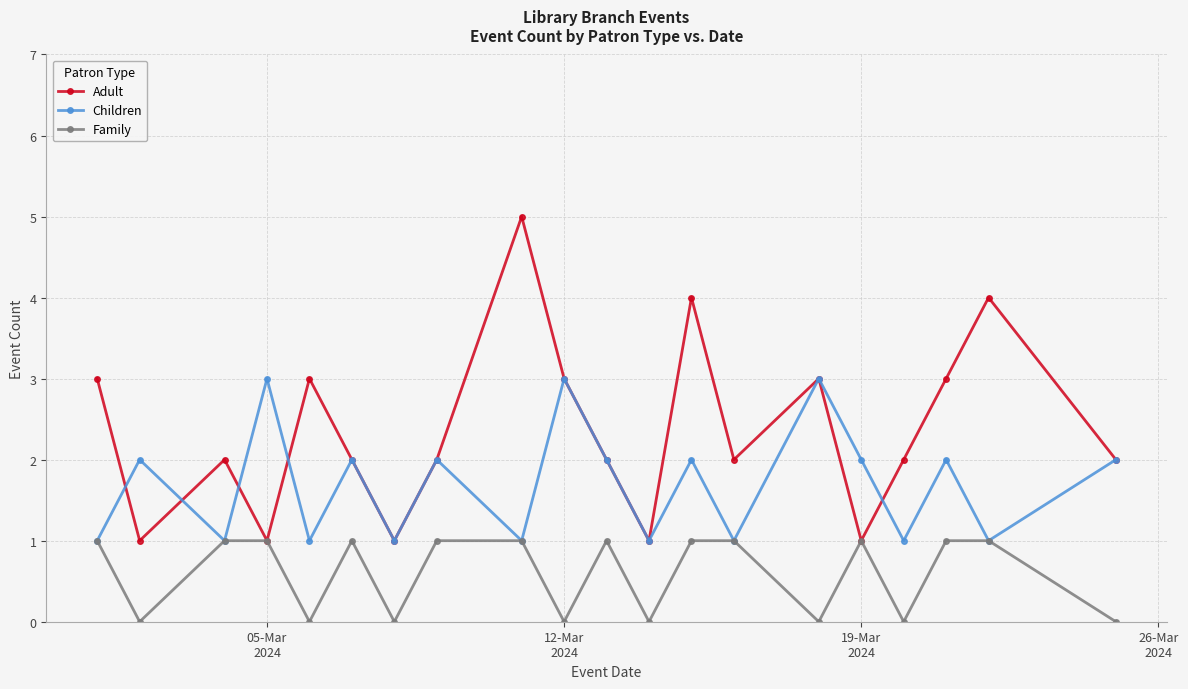

Which series has the widest spread of values?

Adult